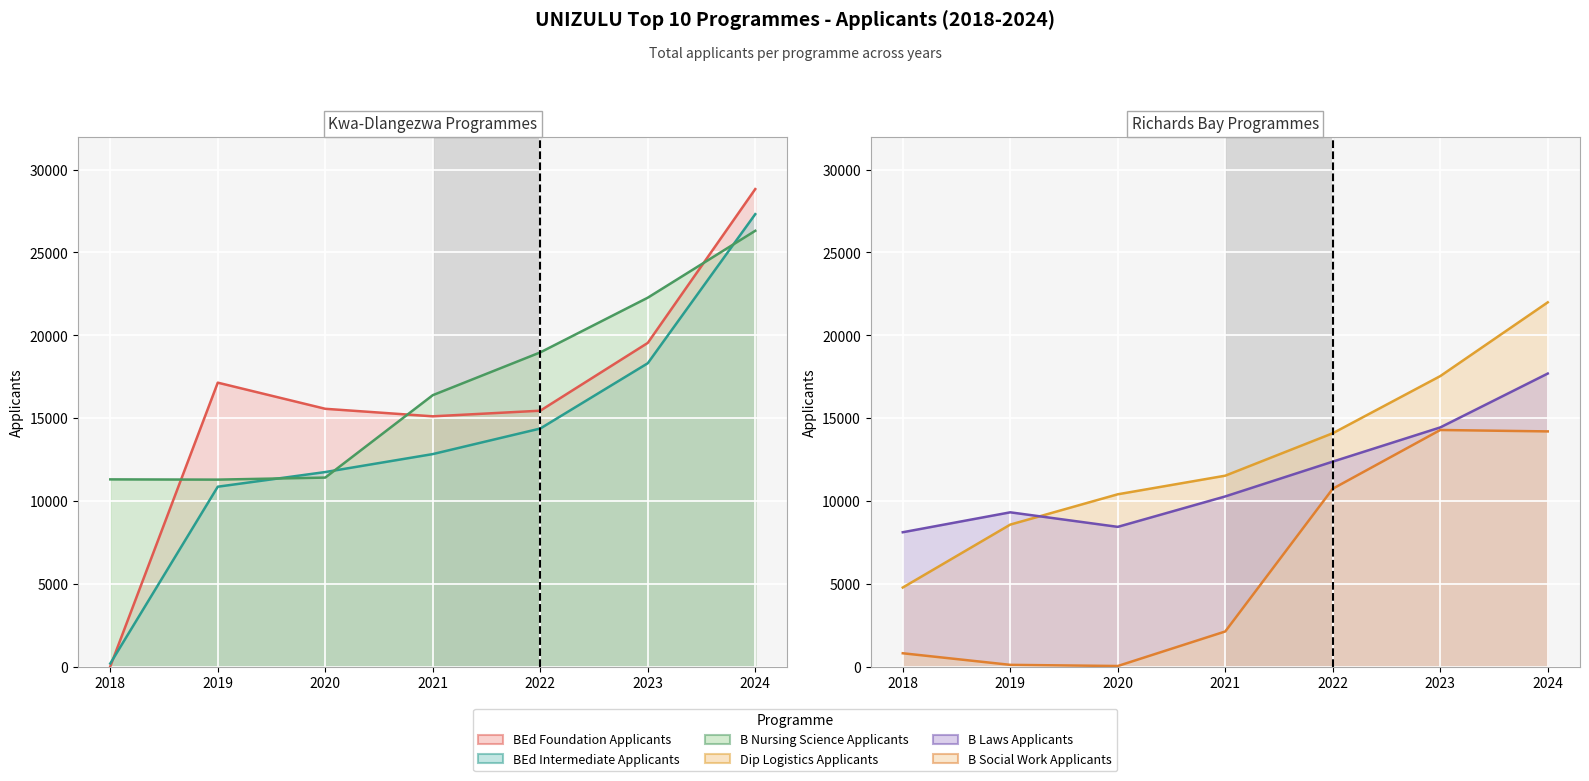

The B Laws Applicants series shows 4973 at 2020. True or false?

False